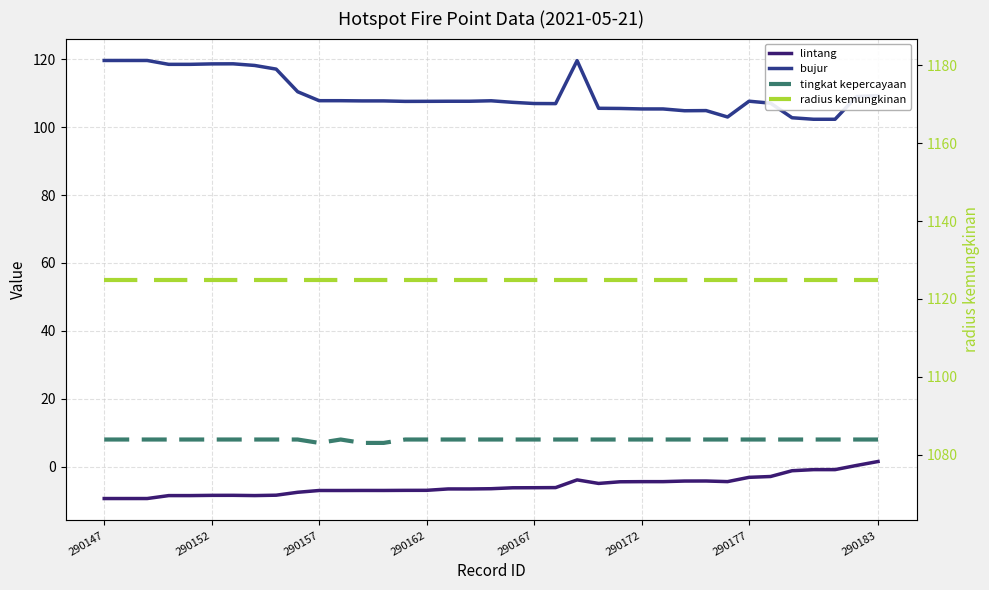

What is the difference between the highest and lowest values at 290157?

1132.0